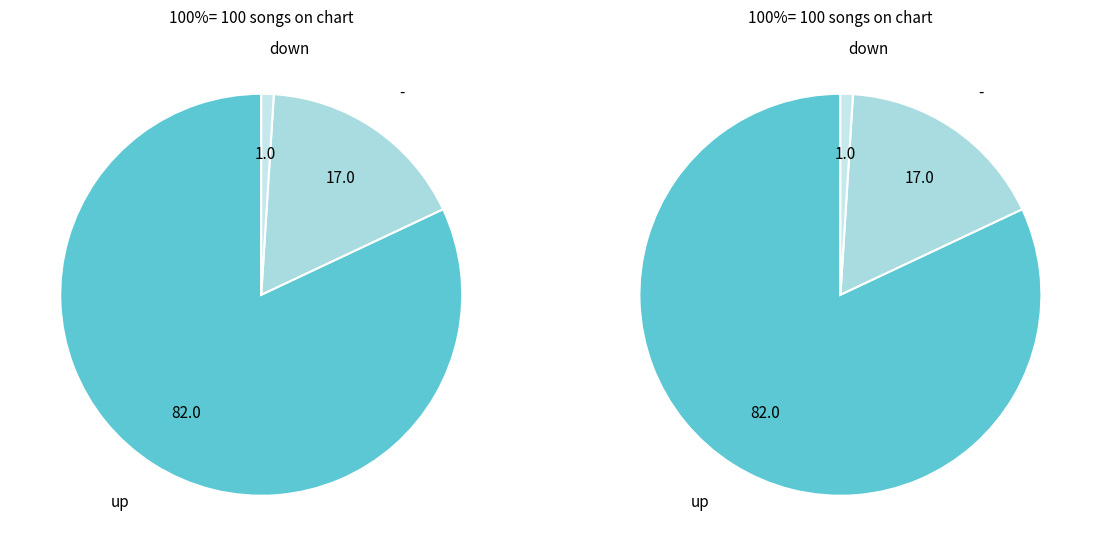

To the nearest percent, what portion does - represent?

17%